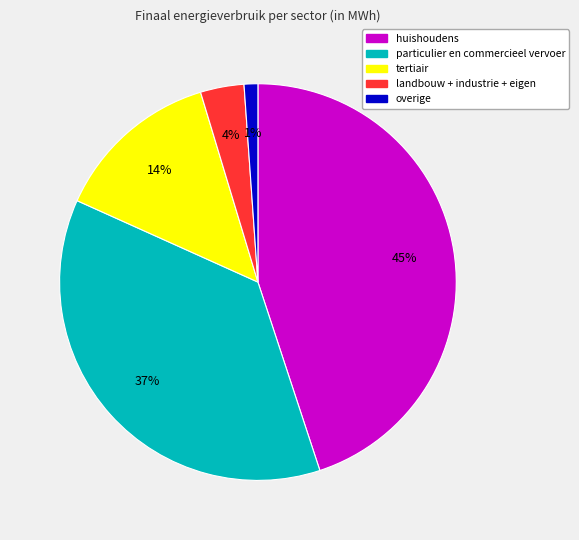

Is there a majority slice in this chart?

No